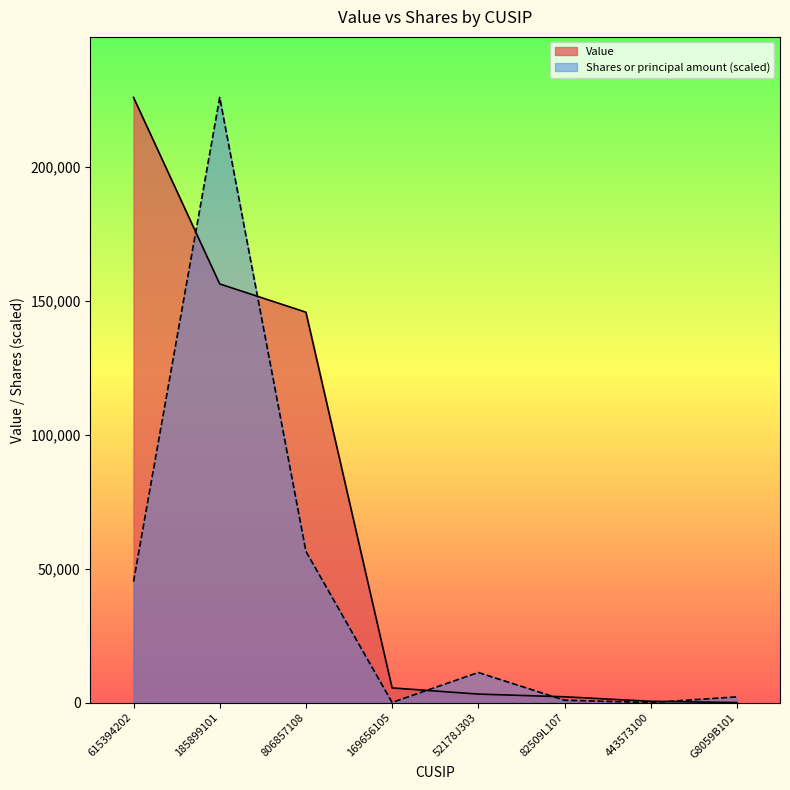

True or false: Shares or principal amount has a value of 8.8 at 443573100.

False